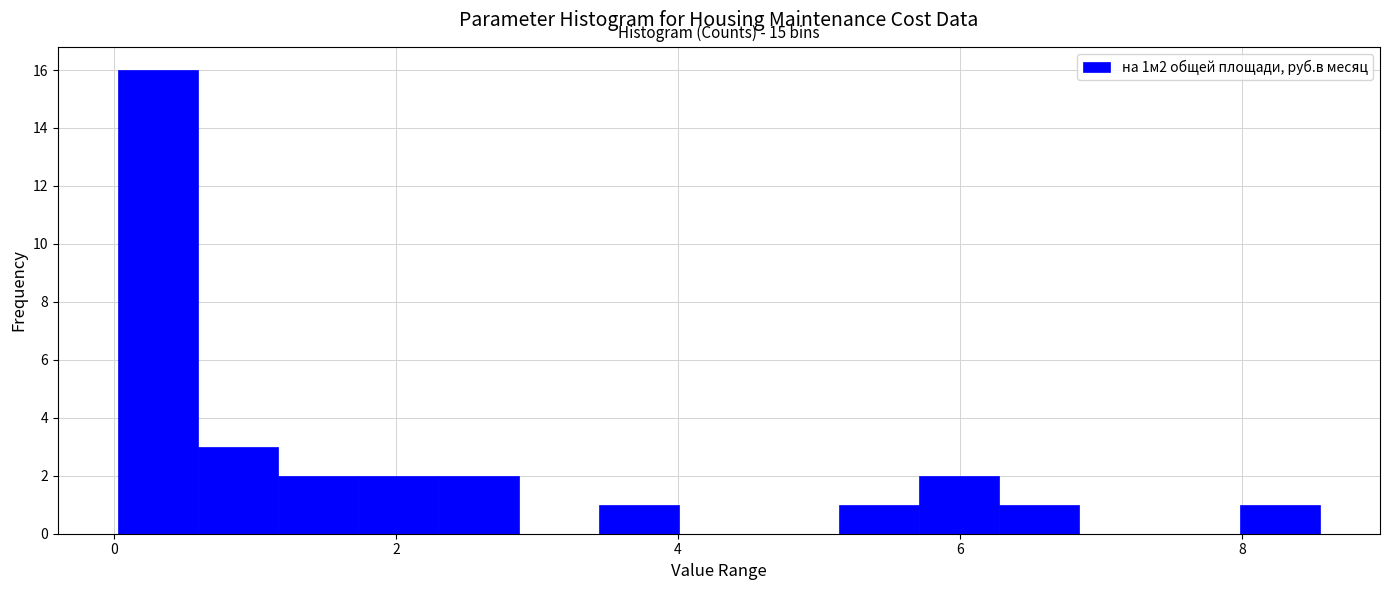

Around what value on the x-axis is the tallest bar? Give the approximate position of its centre, as read against the axis.

0.4